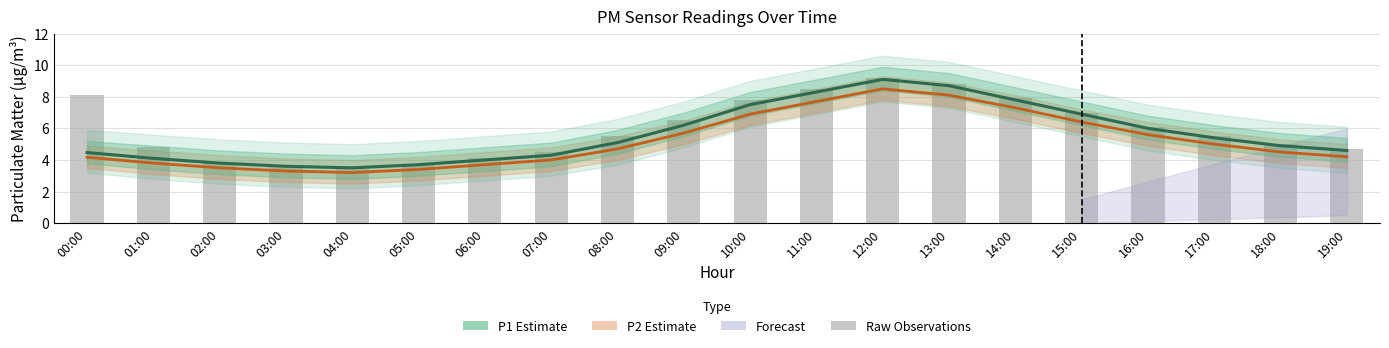

What is the total value across all series at 01:00?

12.7